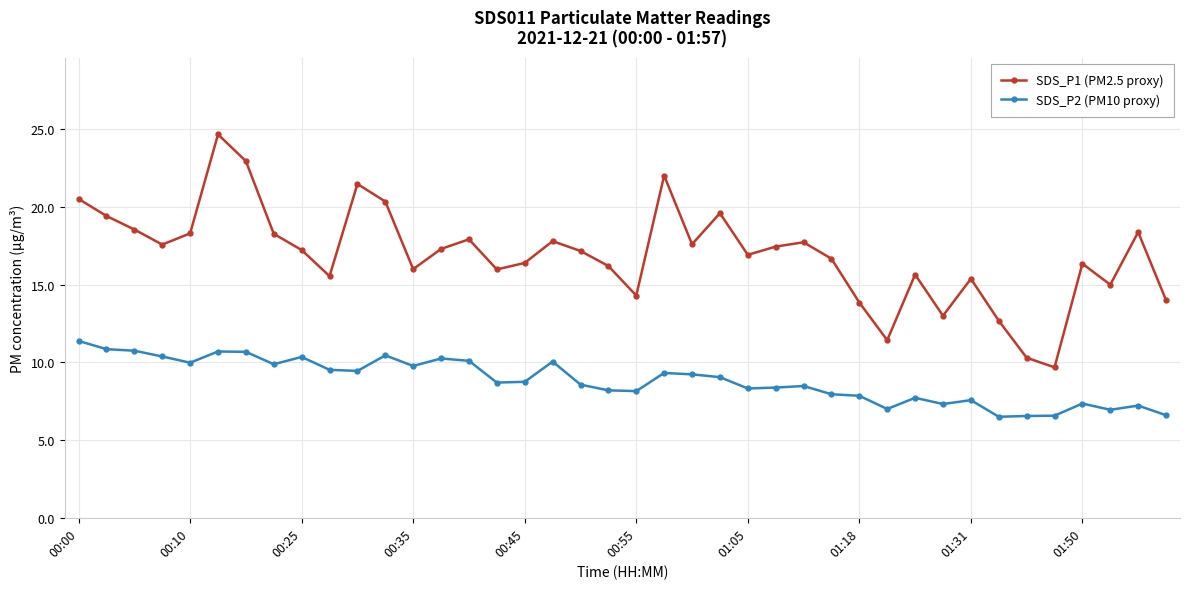

Does the chart have visible grid lines?

Yes